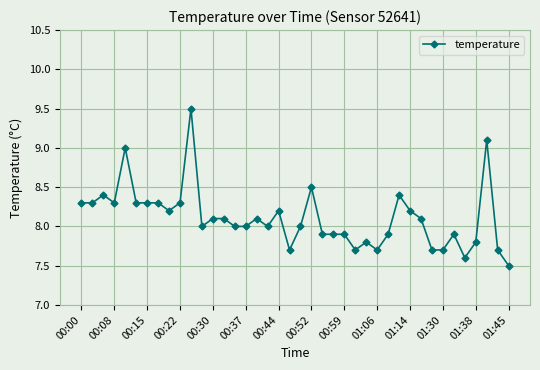

What is the sum of all values?

324.4